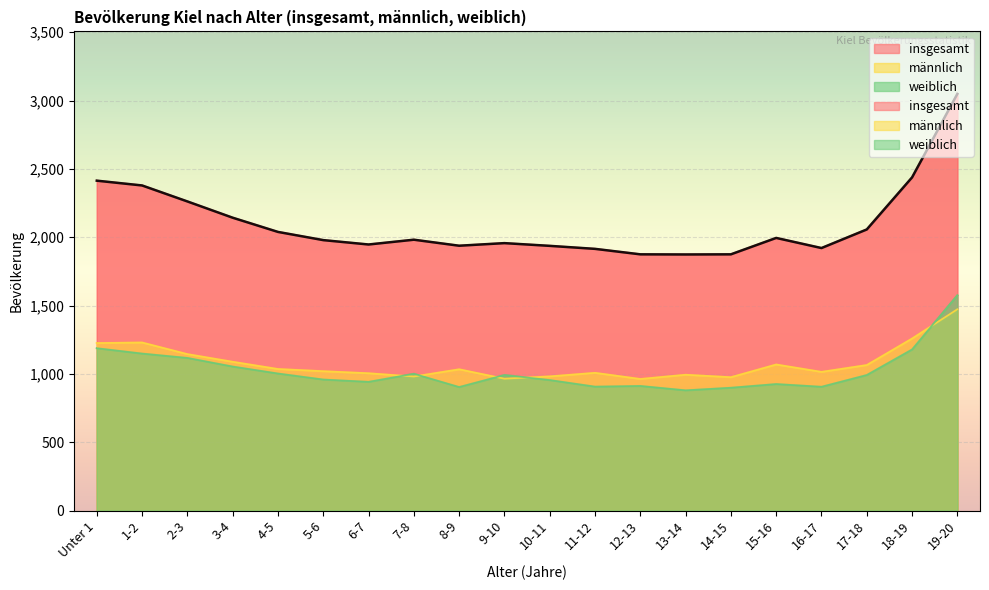

What is the value of the männlich point at the 17th from the left?

1015